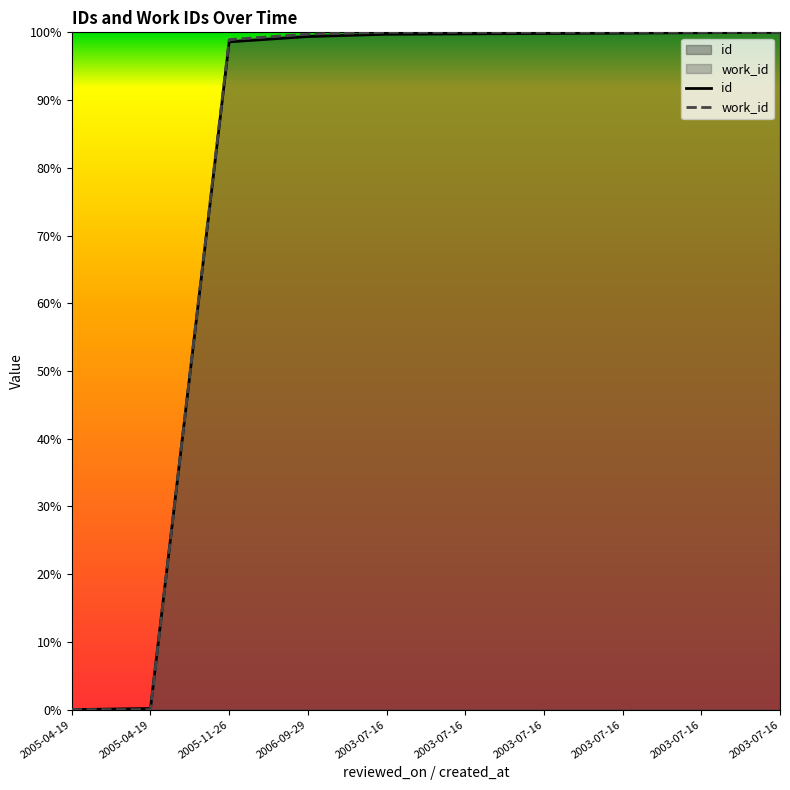

How many distinct data groups are displayed?

2